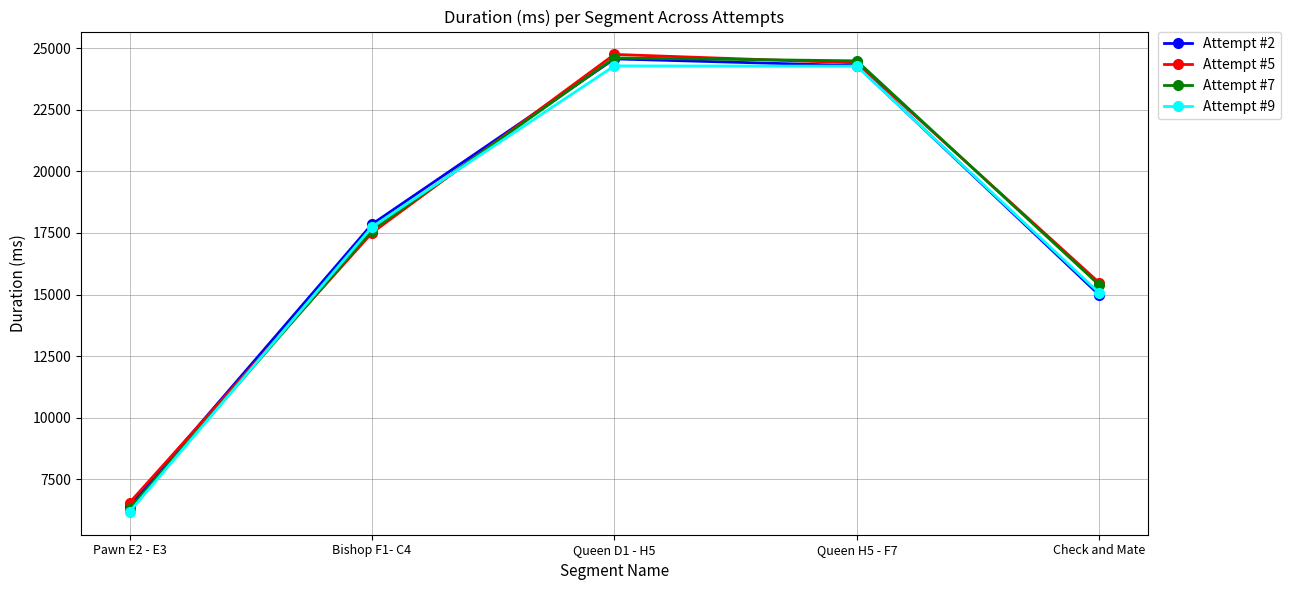

True or false: Attempt #7 has more than 0 points higher than both neighbors.

True